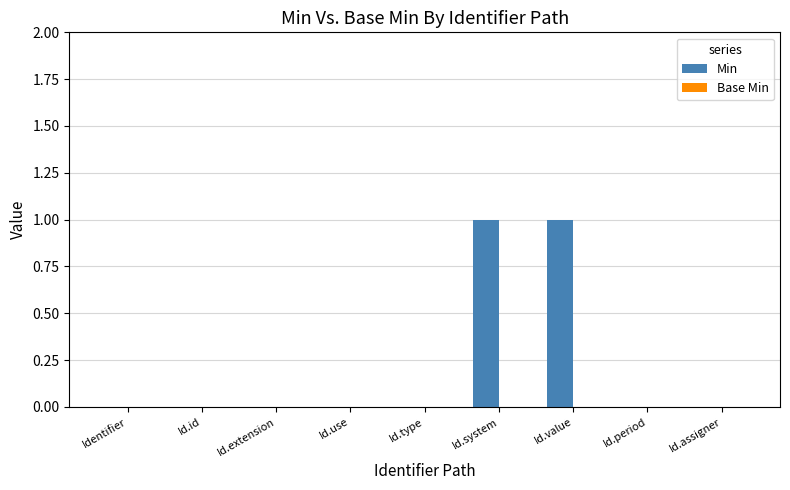

What is the greatest value displayed?

1